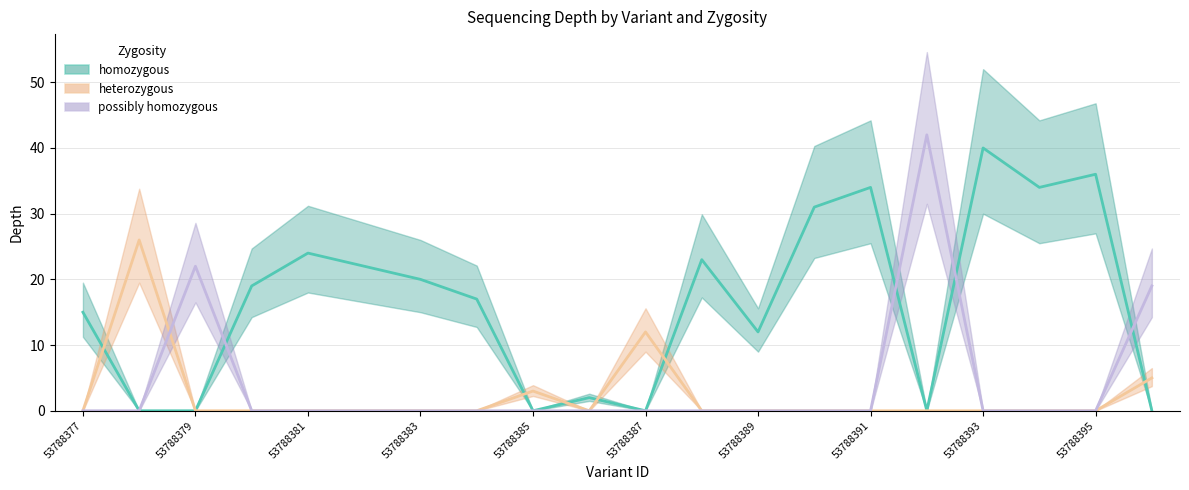

Which series has the largest range (max minus min)?

possibly homozygous